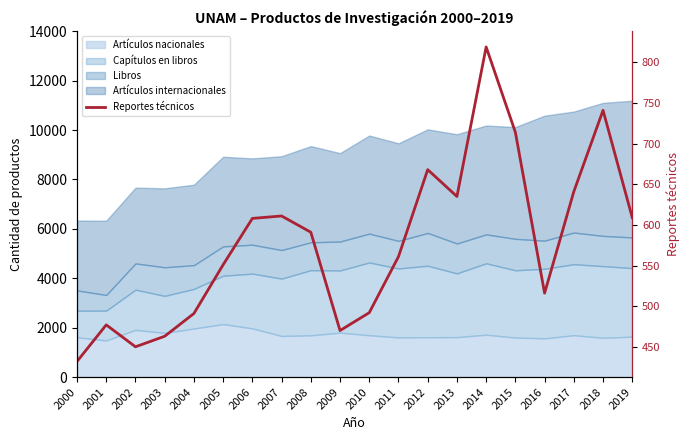

Is it true that the value at 2019 is 609?

True